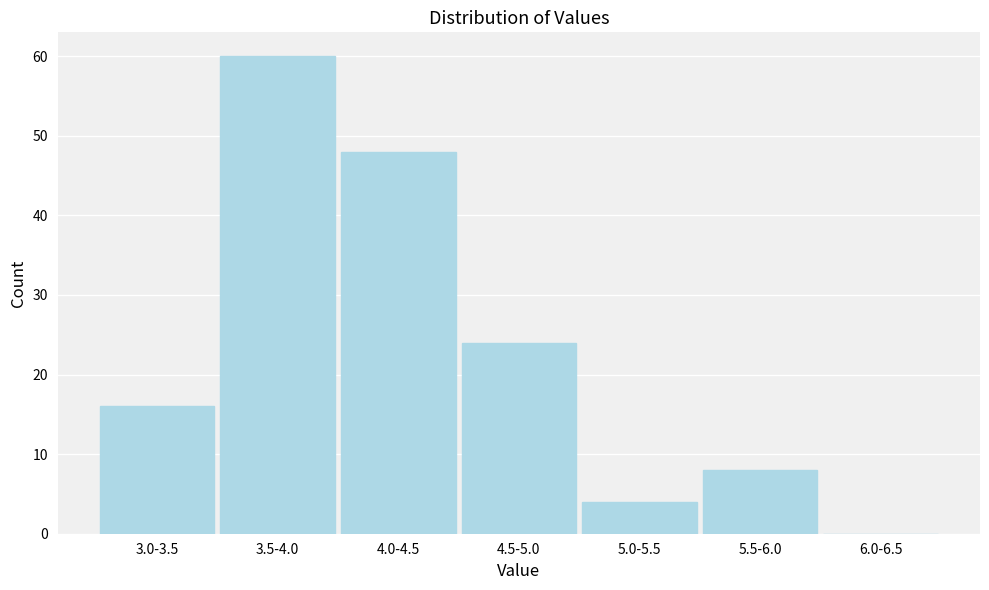

Reading left to right, transcribe all the data shown in this chart.

3.0-3.5=16	3.5-4.0=60	4.0-4.5=48	4.5-5.0=24	5.0-5.5=4	5.5-6.0=8	6.0-6.5=0